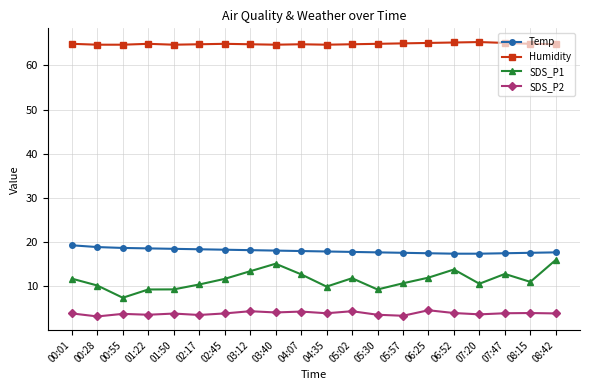

What is the difference between the highest and lowest values at 02:17?

61.3